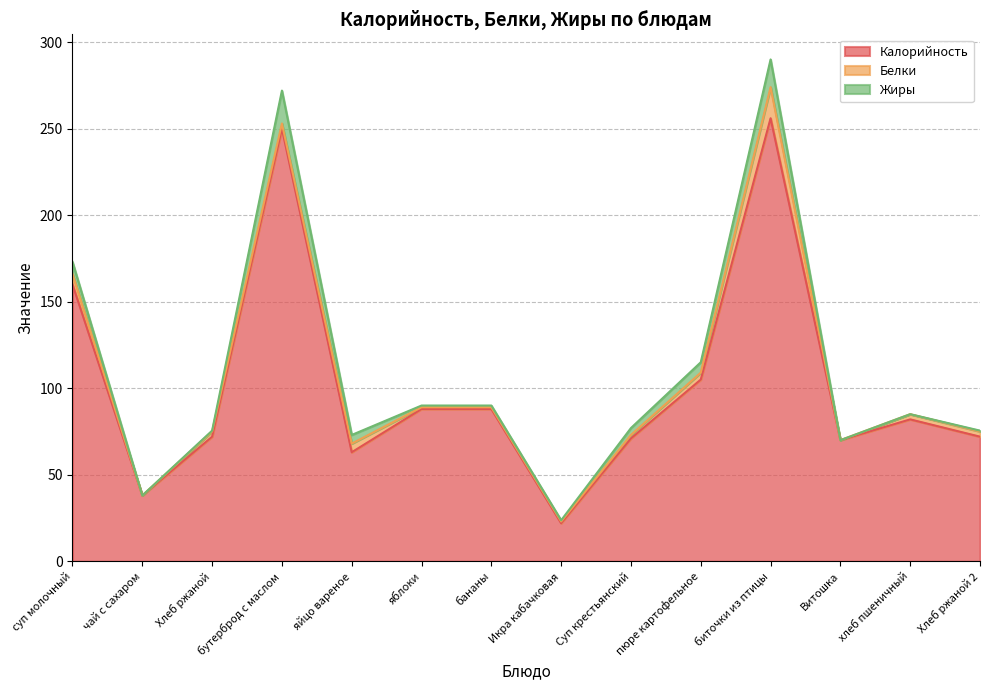

The value of Жиры at биточки из птицы is 16.0. True or false?

True